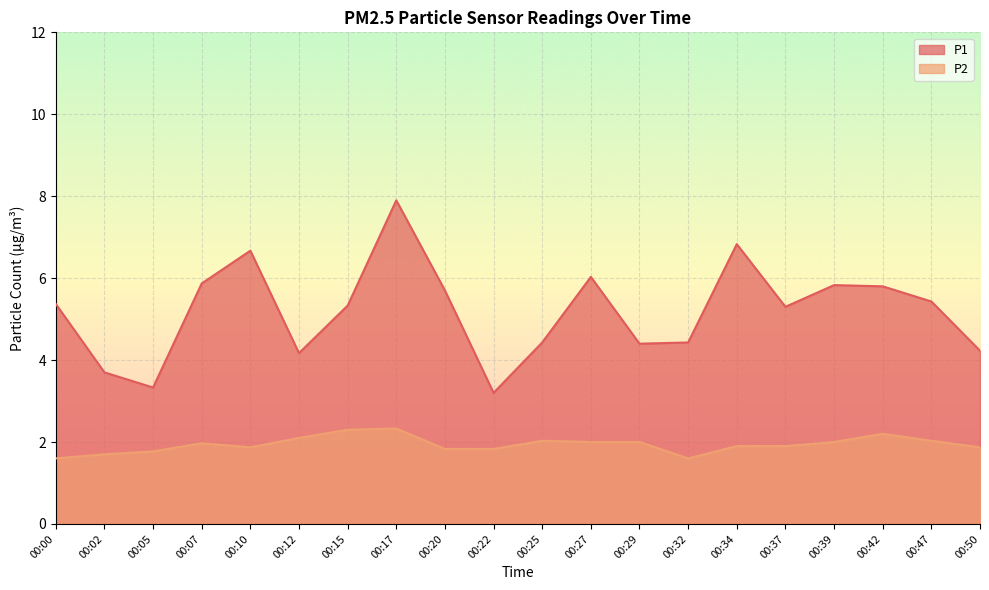

True or false: P1 and P2 cross at least once.

False